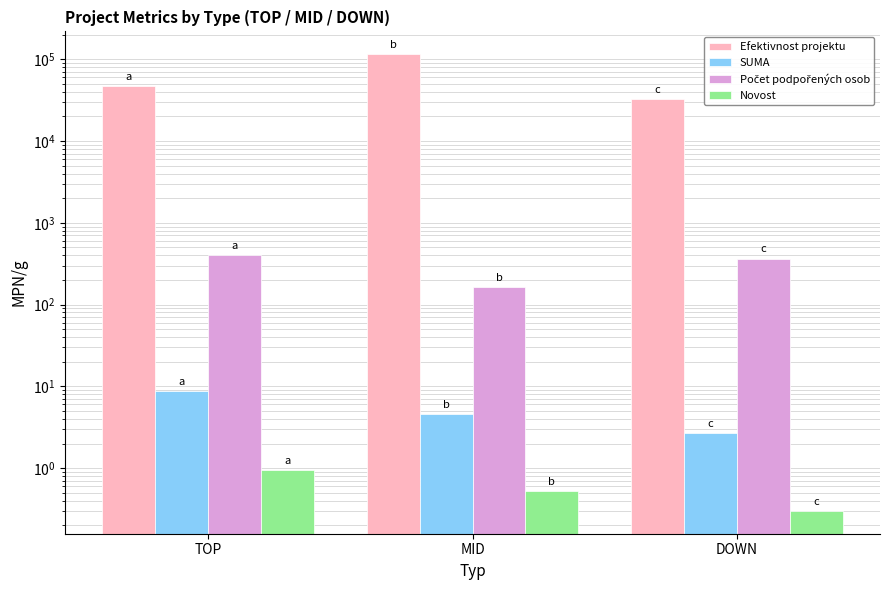

What is the greatest value displayed?

115009.8